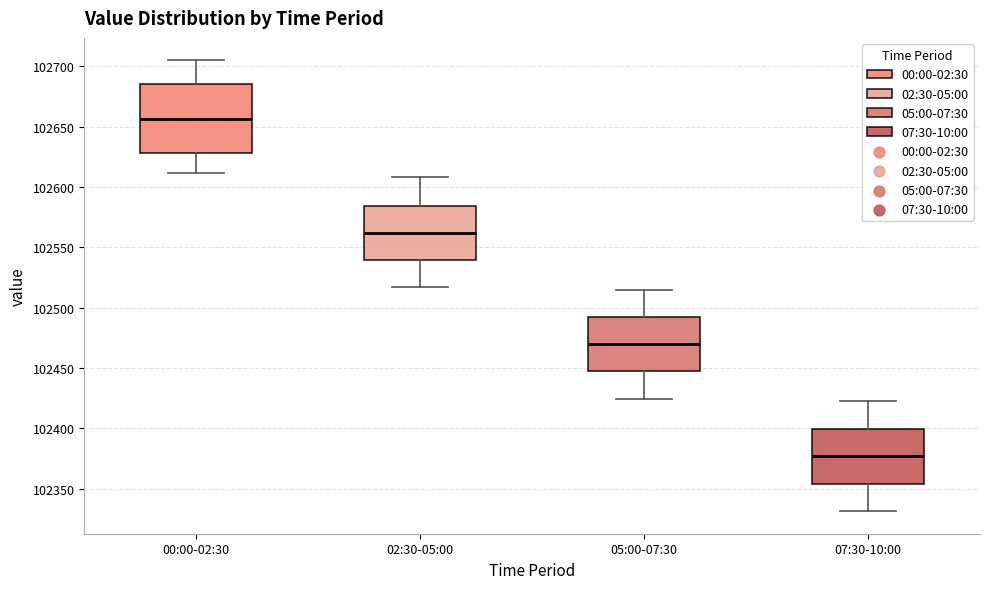

Which box is the tallest, from its lower edge to its upper edge?

00:00-02:30